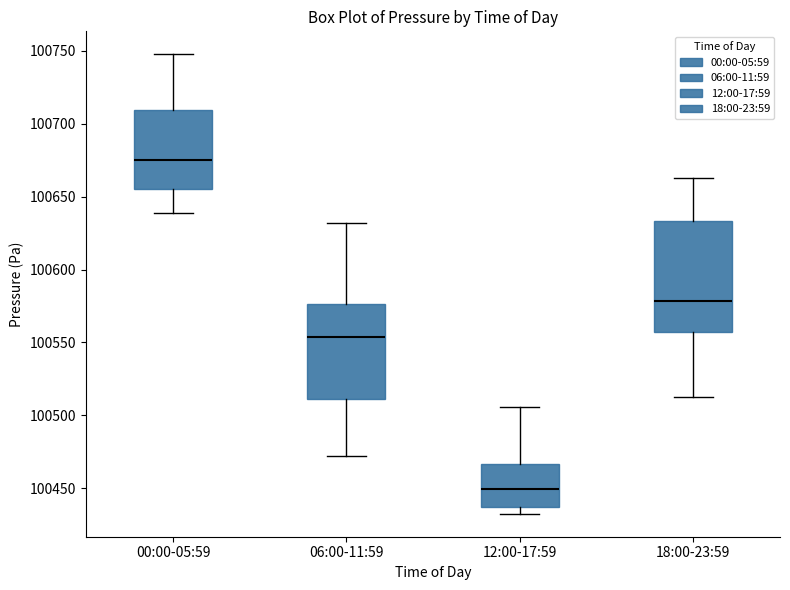

Comparing the boxes themselves (not the whiskers), which one is the tallest?

18:00-23:59